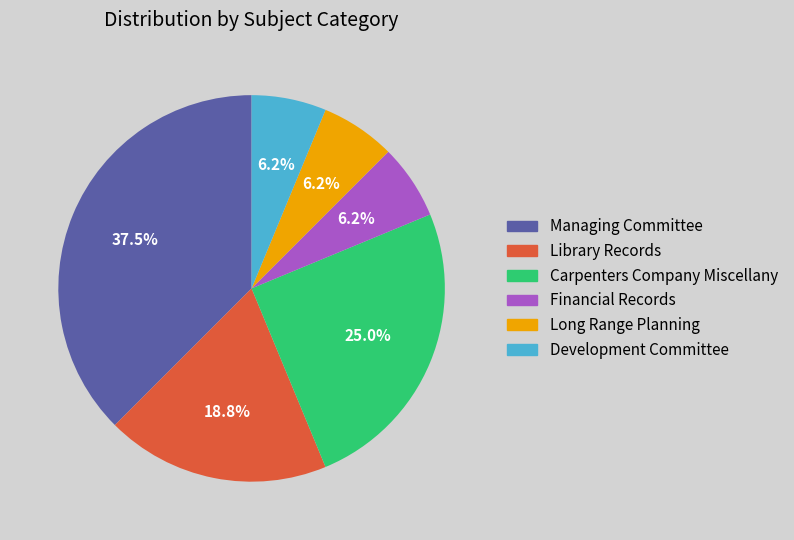

What is the ratio of the value at Managing Committee to the value at Library Records?

2.0